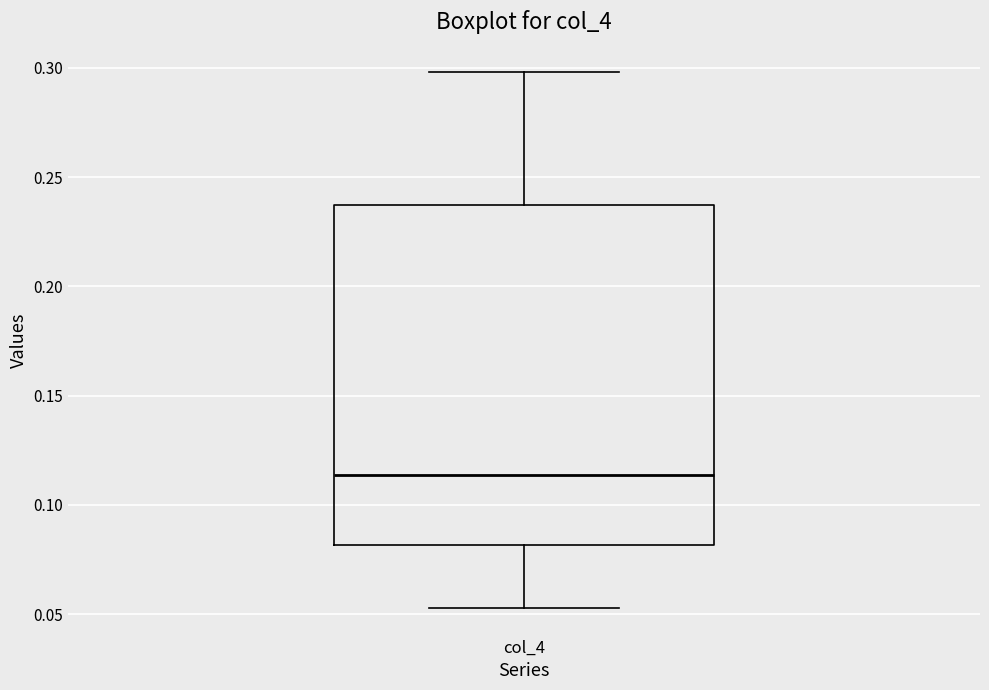

Transcribe this box plot: give where the median line is, the range the box spans, and where the two whiskers end, as read against the y-axis. The values are not printed on the chart, so give them approximately, as read against the axis.

median 0.115, box 0.080 to 0.235, whiskers 0.055 to 0.300